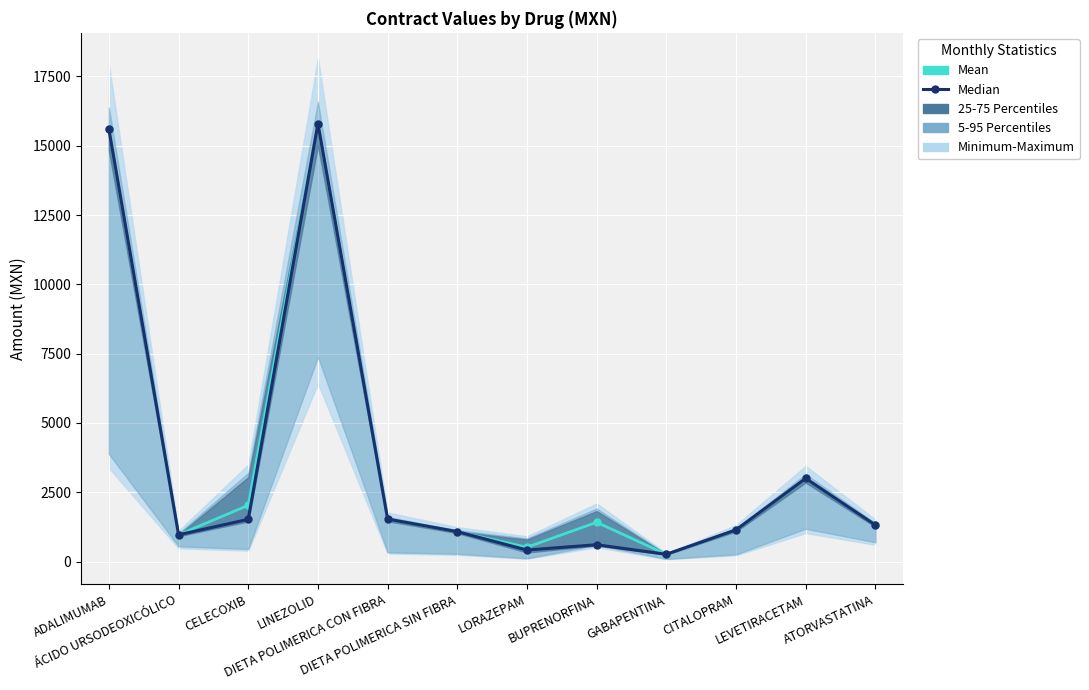

What is the smallest value displayed?

260.9